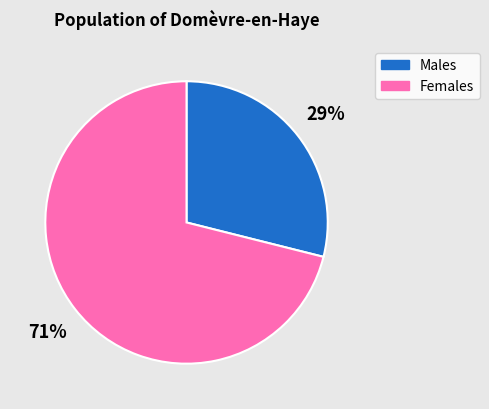

Count the number of slices in the pie.

2